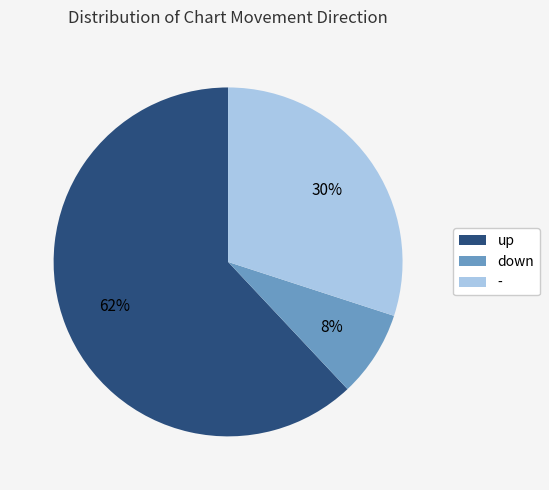

The up slice represents 47% of the pie. True or false?

False